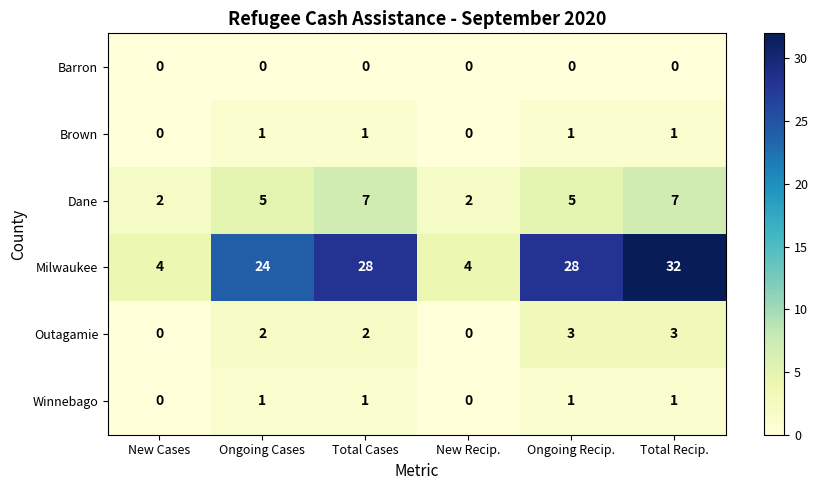

The Outagamie series shows 3 at Ongoing Recip.. True or false?

True